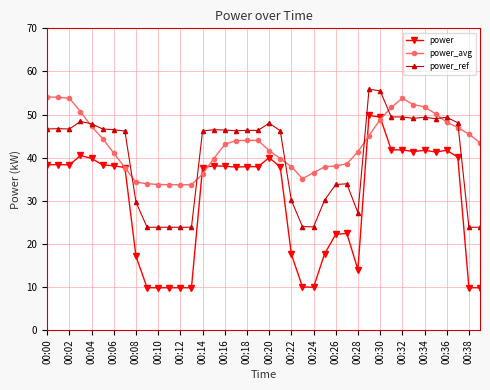

What is the value of the power_ref point at the 10th from the left?

23.8